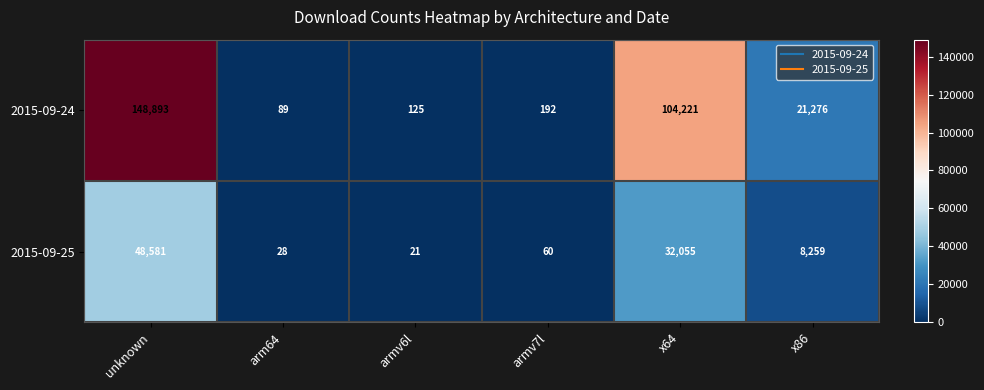

What is the smallest value displayed?

21